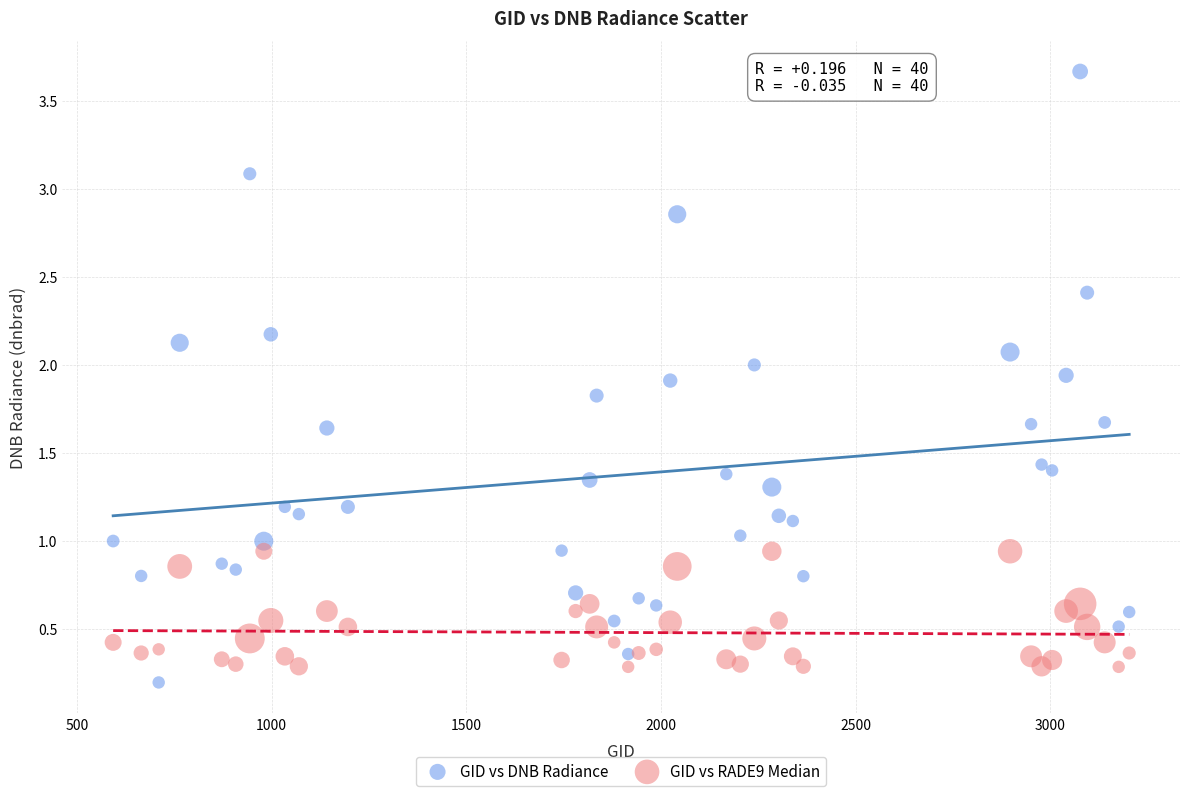

What is the X range (max minus min) for the scatter plot?

2610.0